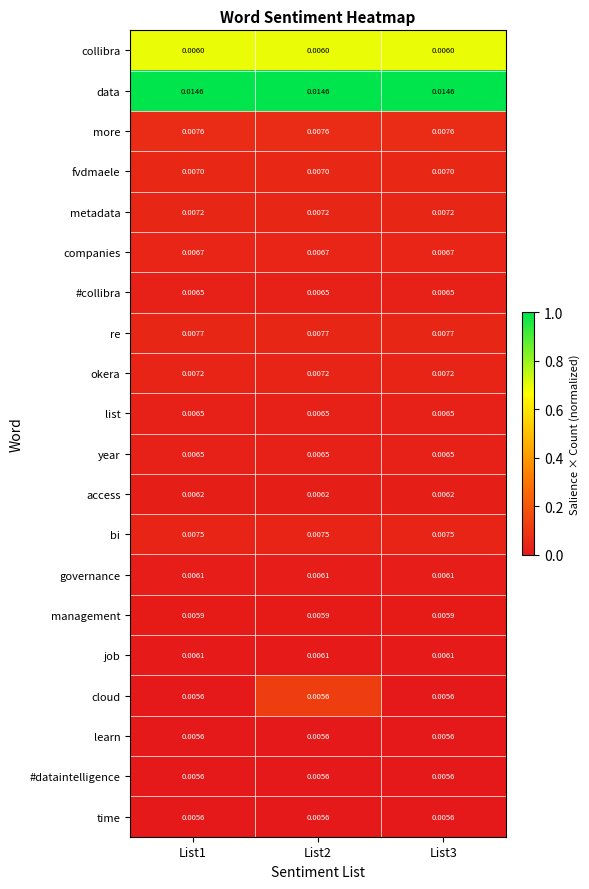

What is the total value across all series at List2?

0.1